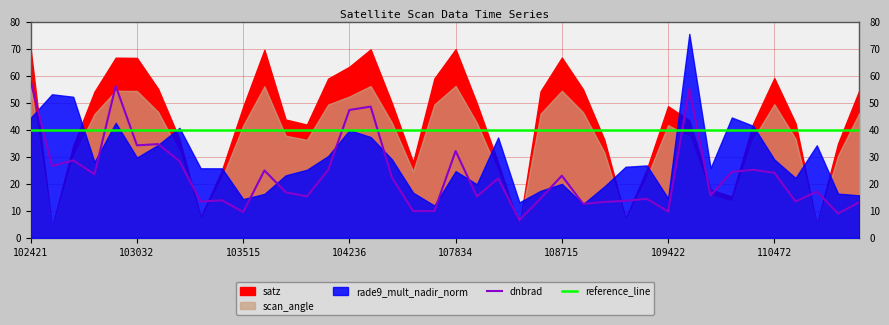

At which label does dnbrad first exceed 21?

102421